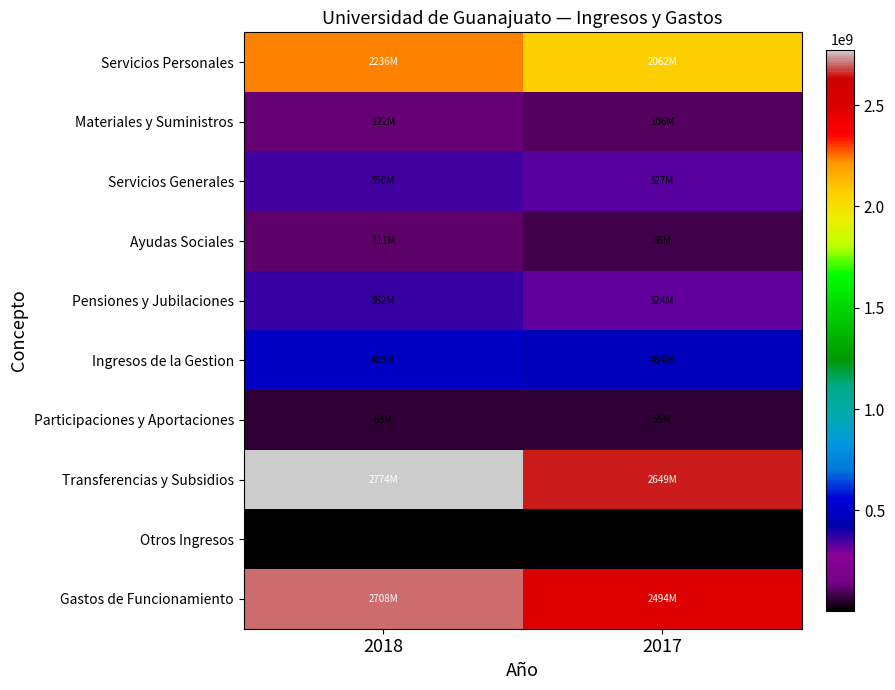

At which category is the sum across all series the highest?

2018